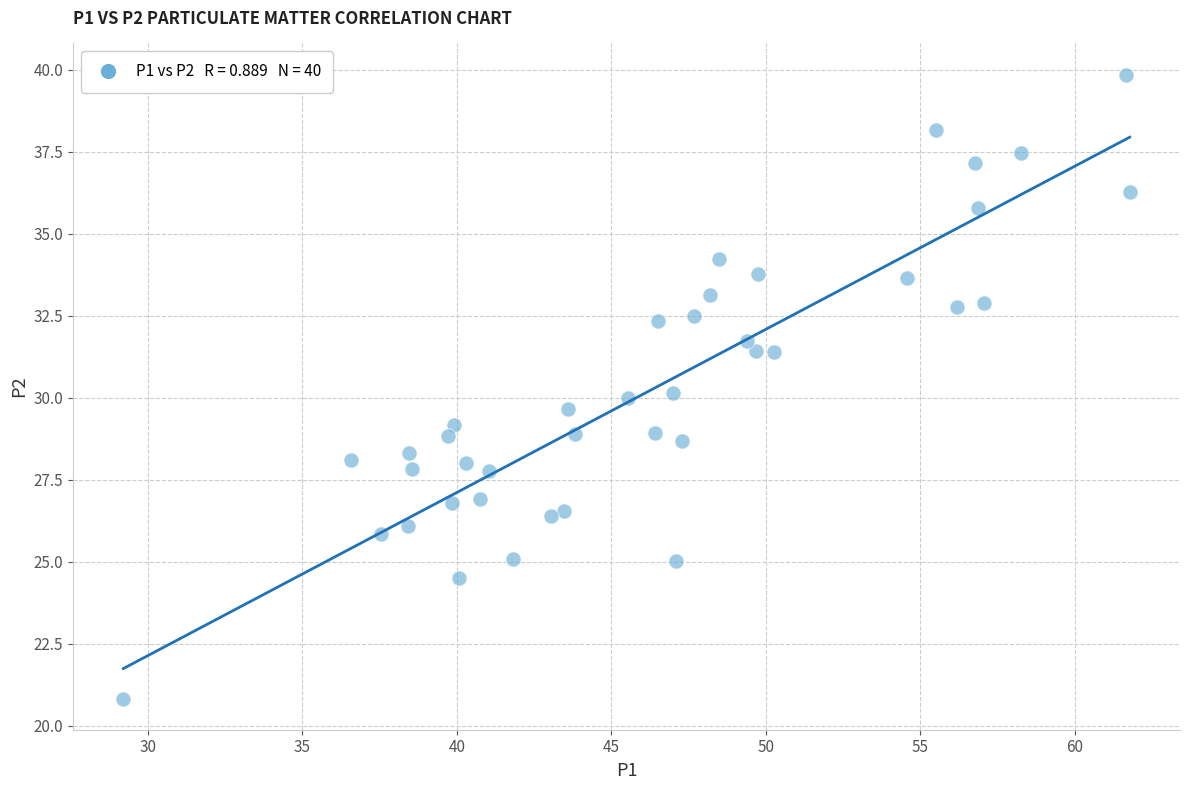

What is the range of Y values (max minus min)?

19.0